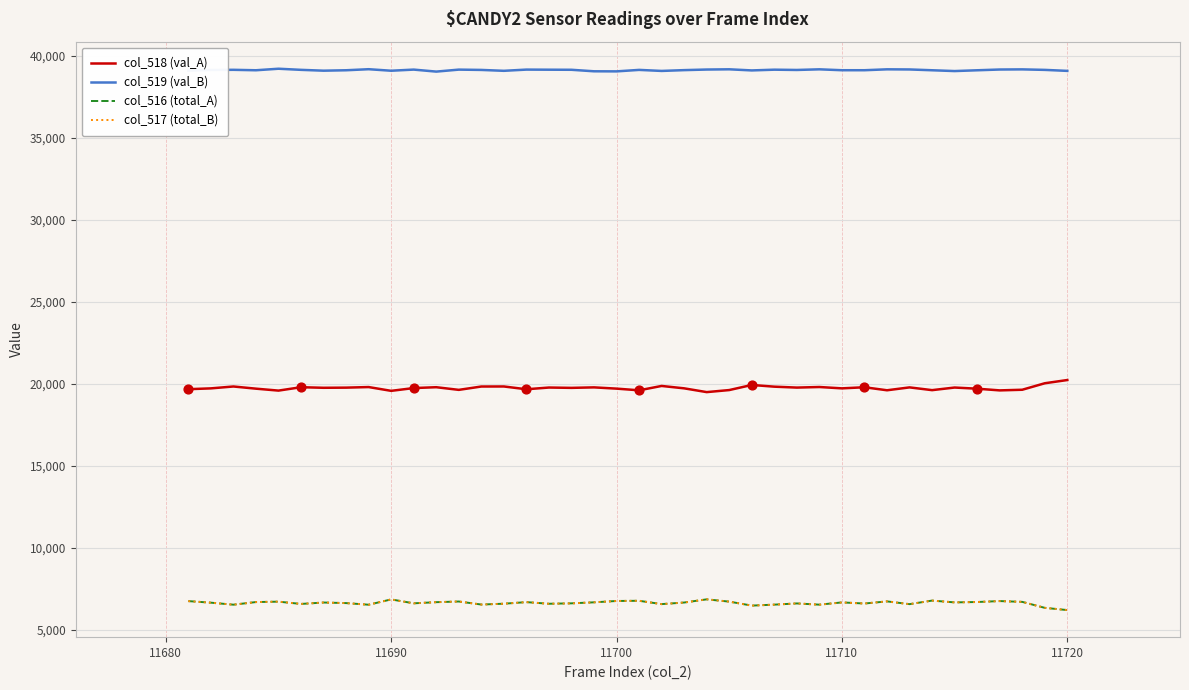

At how many categories does at least one series exceed 37207?

40